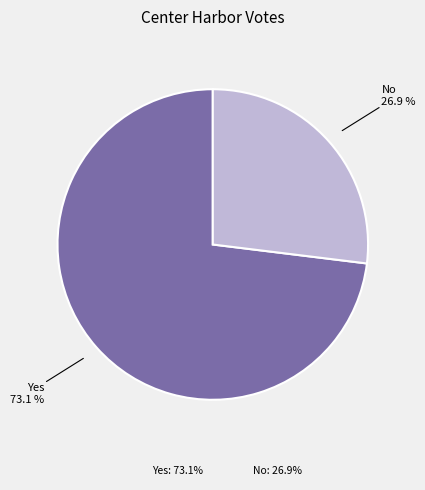

What portion of the pie excludes No: 26.9%?

73.1%